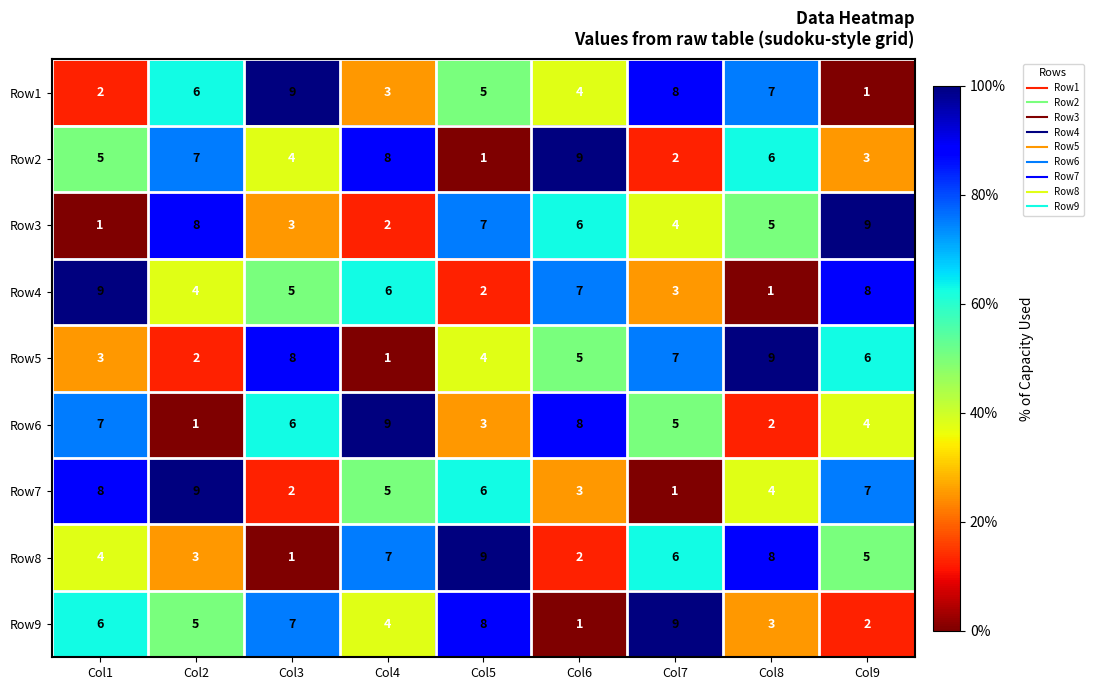

What is the greatest value displayed?

9